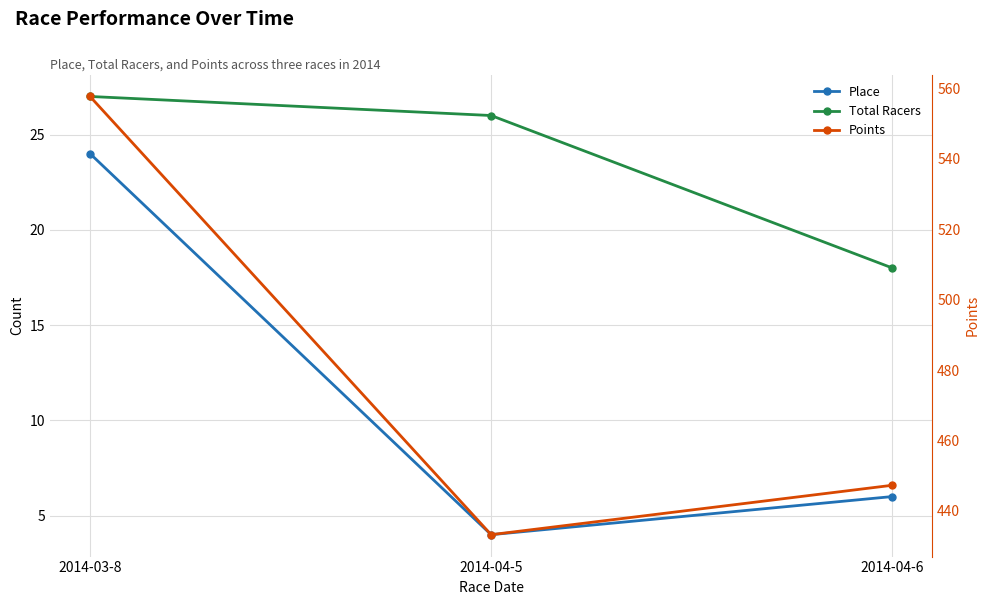

Reading left to right, list all the values displayed in this chart.

Place: 2014-03-8=24.0	2014-04-5=4.0	2014-04-6=6.0
Total Racers: 2014-03-8=27.0	2014-04-5=26.0	2014-04-6=18.0
Points: 2014-03-8=557.7	2014-04-5=433.3	2014-04-6=447.3